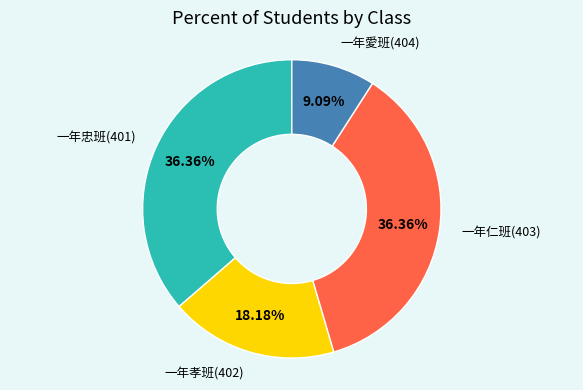

Is there any slice that represents more than half of the pie?

No